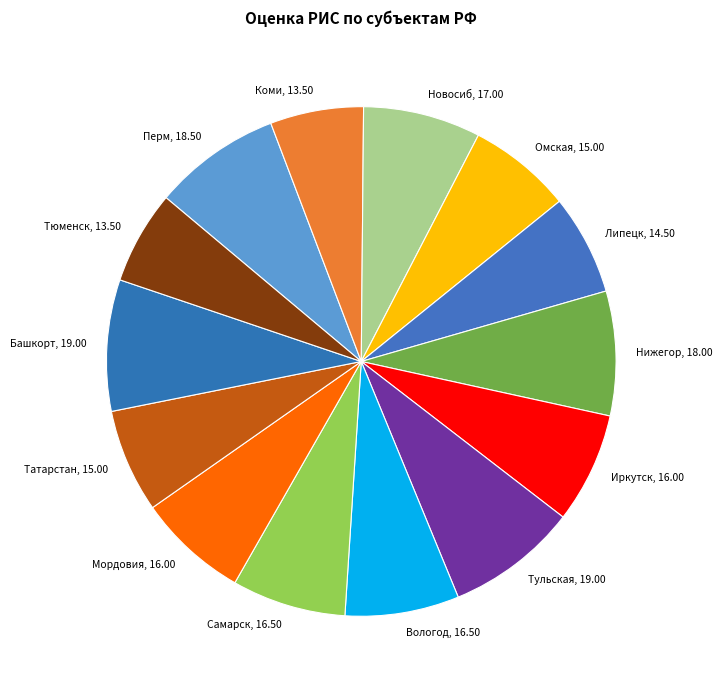

Does Перм account for over 50% of the chart?

No